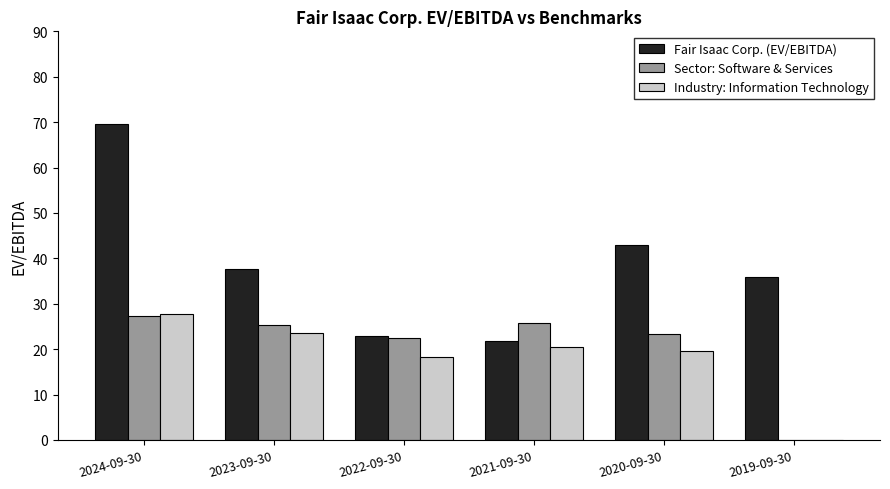

Is it true that Sector: Software & Services equals 23.3 at 2020-09-30?

True